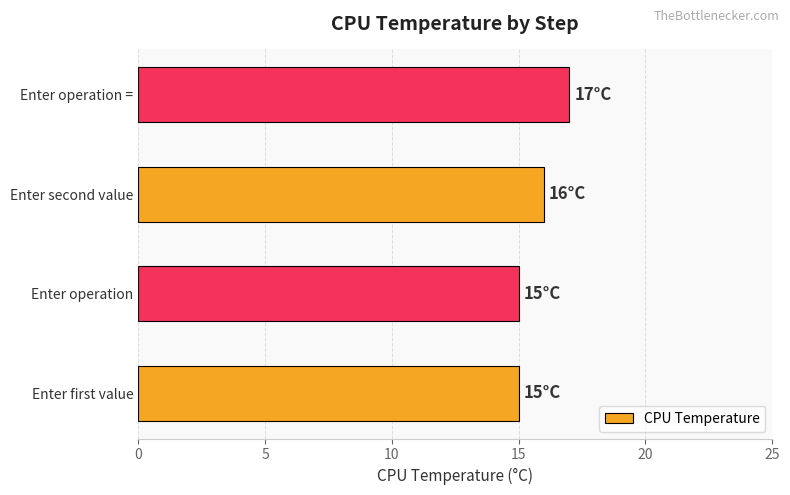

Read the value at Enter operation.

15